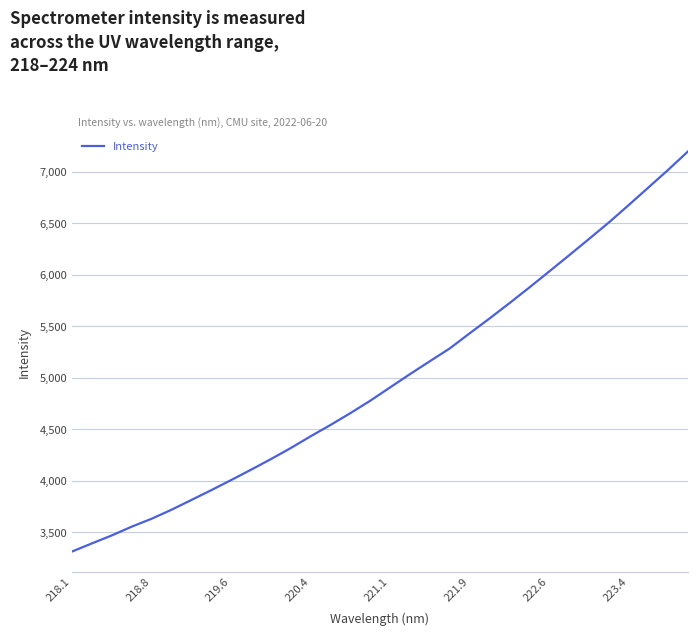

What is the greatest value displayed?

7197.9